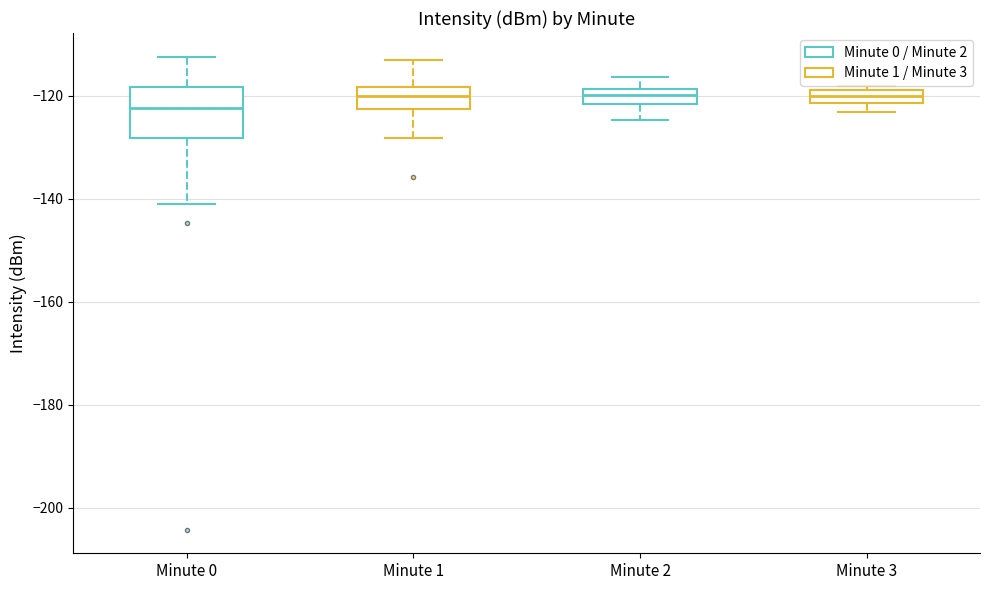

Where does the median line of the box for Minute 2 sit on the y-axis? The values are not printed on the chart, so give them approximately, as read against the axis.

-120